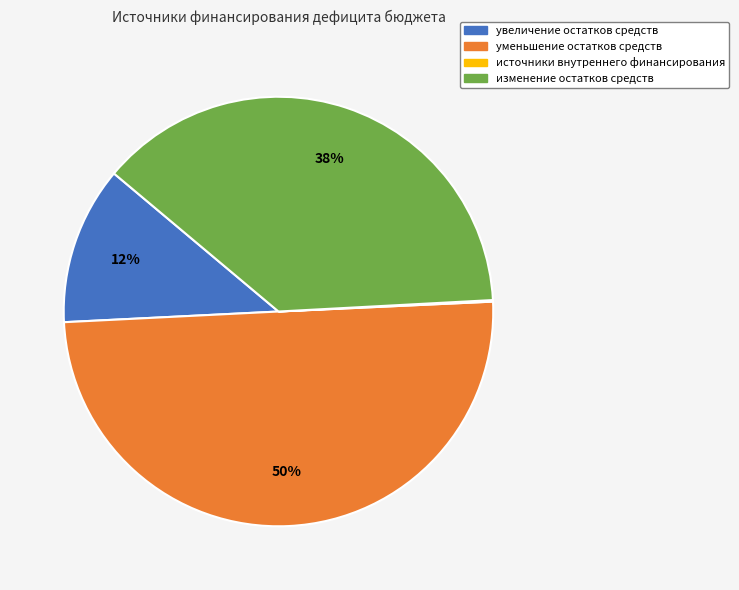

True or false: увеличение остатков средств accounts for 1% of the total.

False